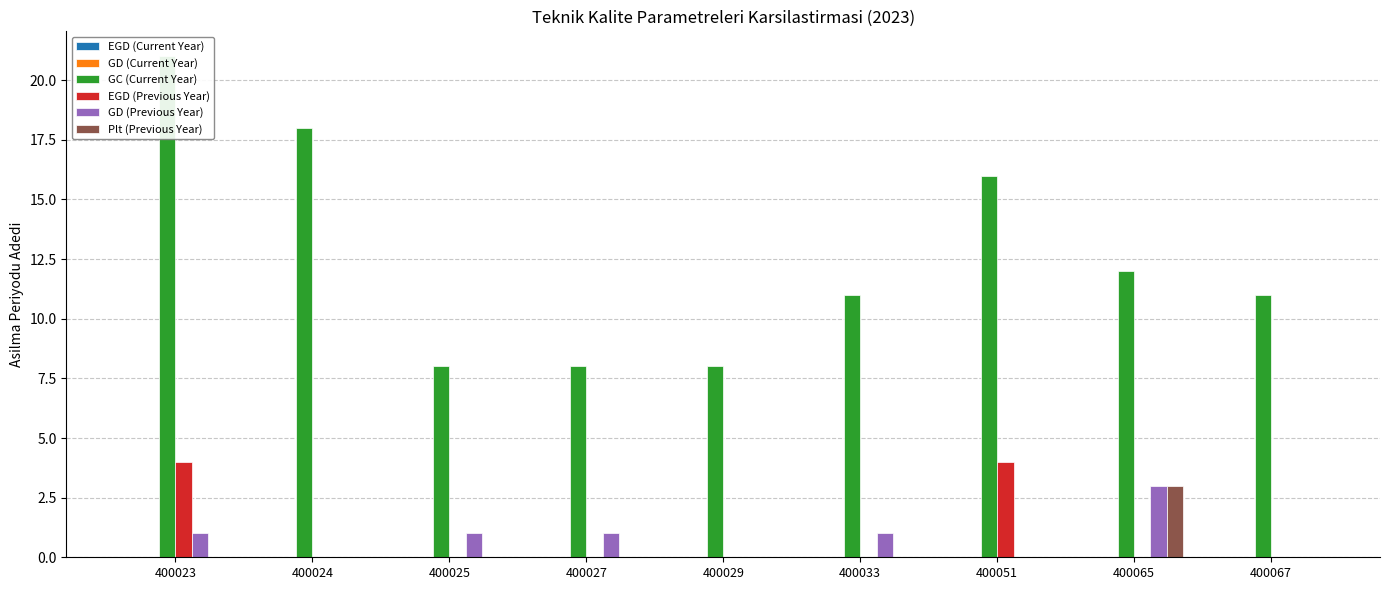

Reading right to left, extract all data points from this chart.

EGD (Current Year): 0	0	0	0	0	0	0	0	0
GD (Current Year): 0	0	0	0	0	0	0	0	0
GC (Current Year): 11	12	16	11	8	8	8	18	21
EGD (Previous Year): 0	0	4	0	0	0	0	0	4
GD (Previous Year): 0	3	0	1	0	1	1	0	1
Plt (Previous Year): 0	3	0	0	0	0	0	0	0